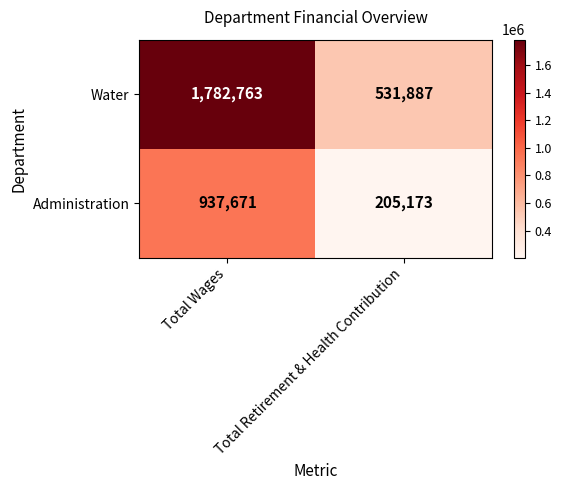

What value does the Water series have at Total Retirement & Health Contribution, to the nearest 100?

531900